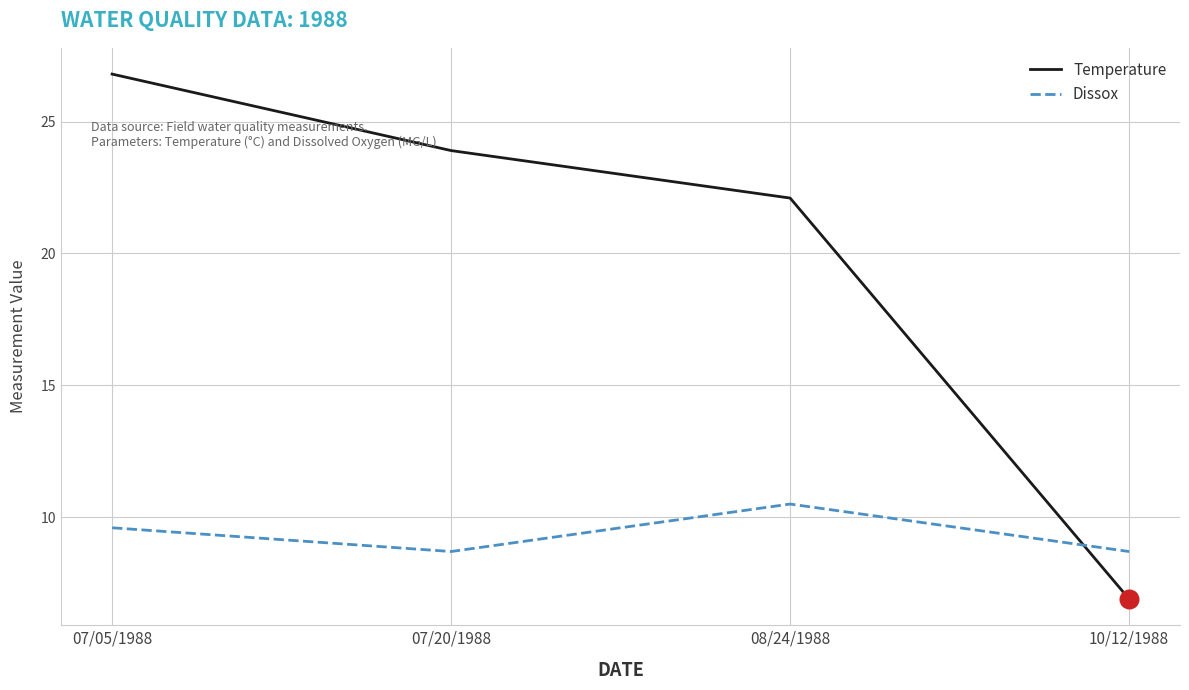

Which series has the largest total across all categories?

Temperature